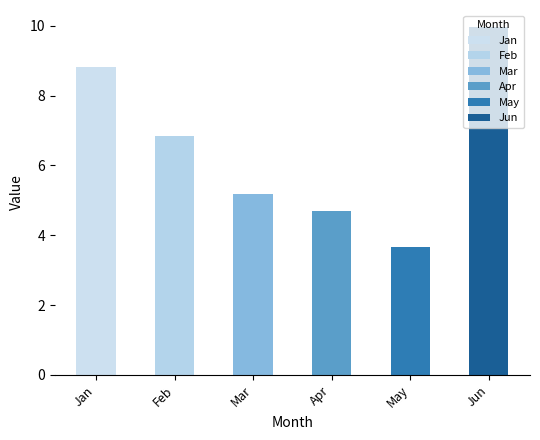

What is the ratio of the value at Jan to the value at Feb?

1.3